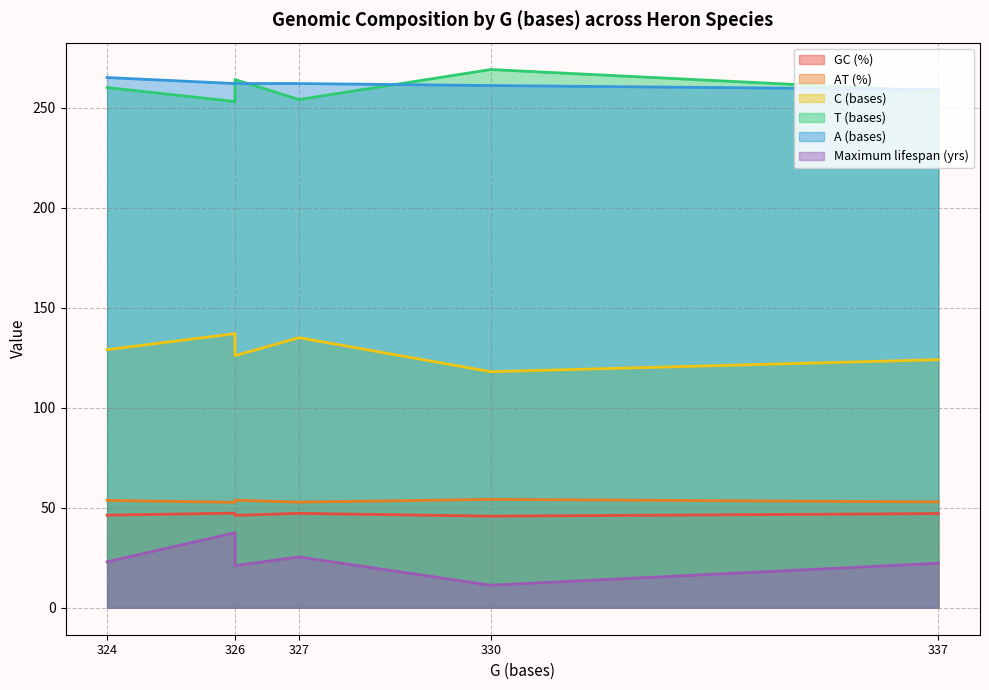

True or false: C (bases) has a value of 129.0 at Bubulcus ibis.

True